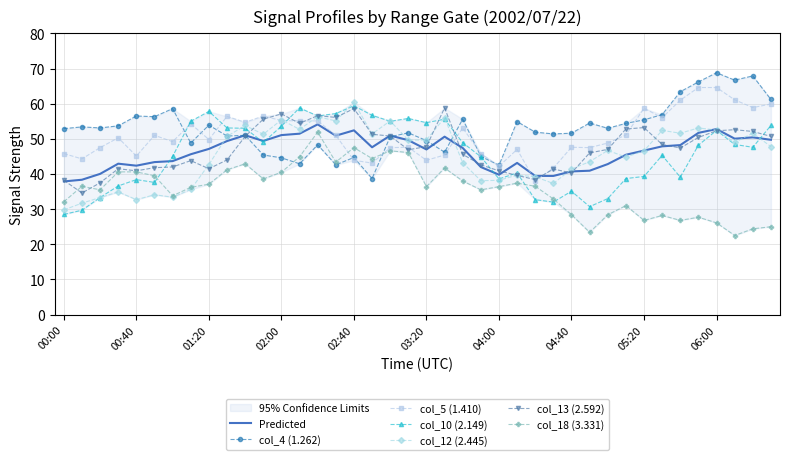

True or false: col_5 (1.410) and col_18 (3.331) intersect in this chart.

True